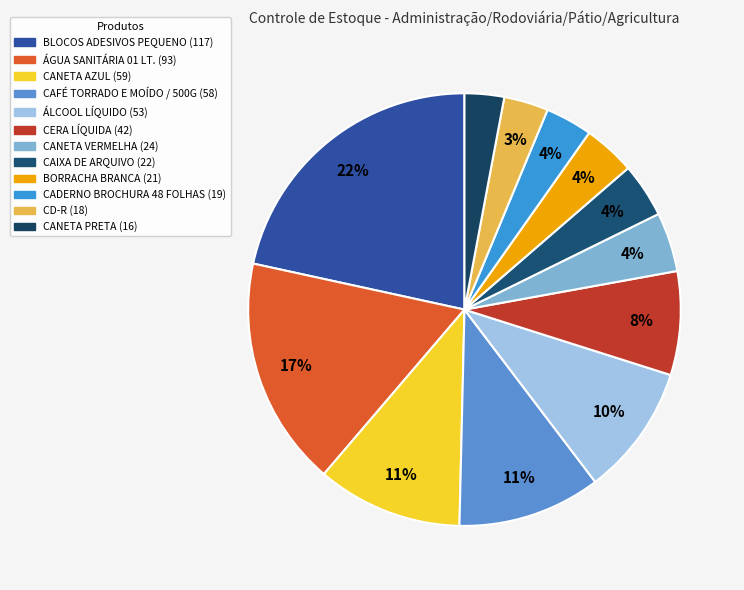

Is it true that CANETA VERMELHA is 11% of the pie?

False